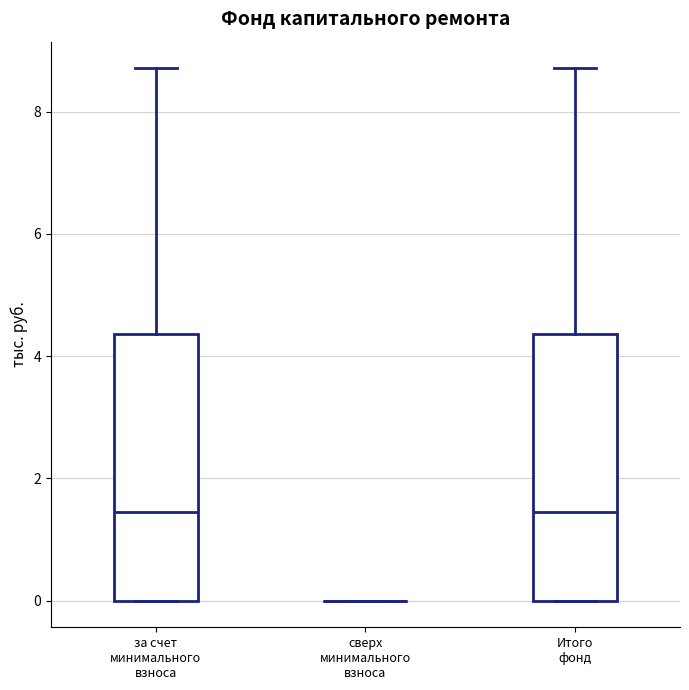

Reading left to right, transcribe this box plot: for each box, give where its median line is, the range the box spans, and where its two whiskers end, as read against the y-axis. The values are not printed on the chart, so give them approximately, as read against the axis.

за счет минимального взноса: median 1.4, box 0.0 to 4.4, whiskers 0.0 to 8.8
сверх минимального взноса: box collapsed to a line at 0.0, whiskers 0.0 to 0.0
Итого фонд: median 1.4, box 0.0 to 4.4, whiskers 0.0 to 8.8